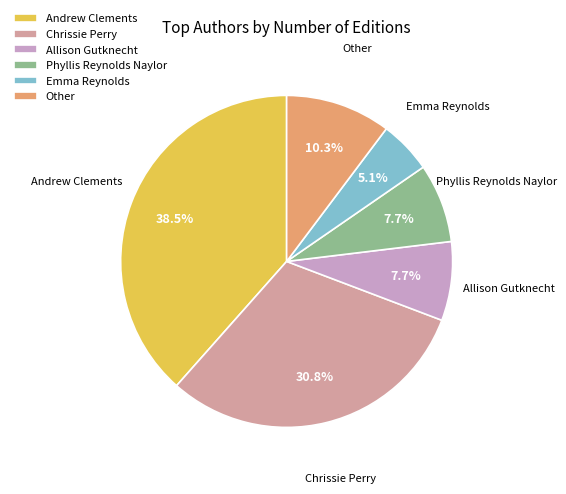

Is Andrew Clements the majority of the pie?

No